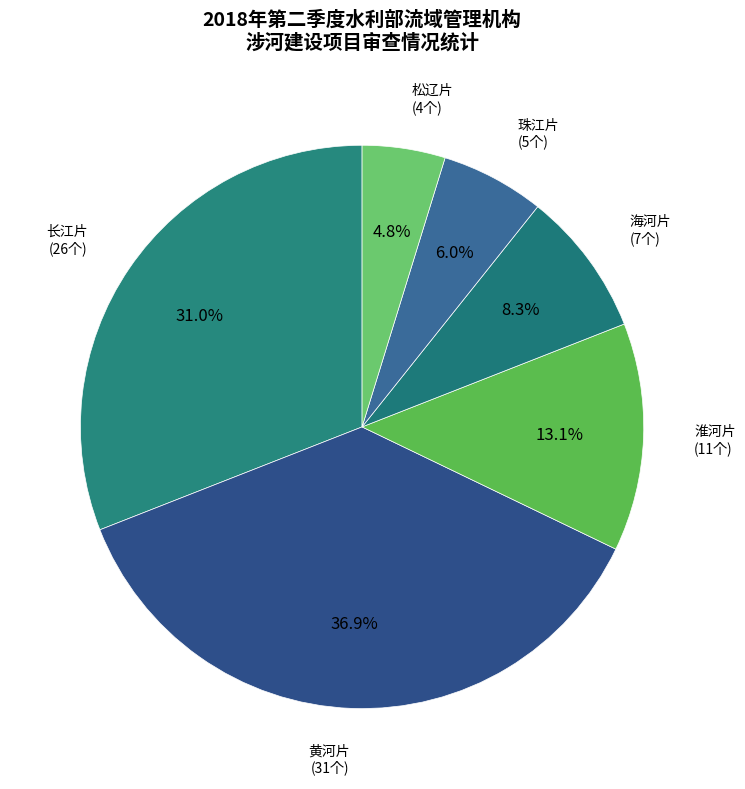

Combined, do 淮河片 and 松辽片 account for over 50%?

No